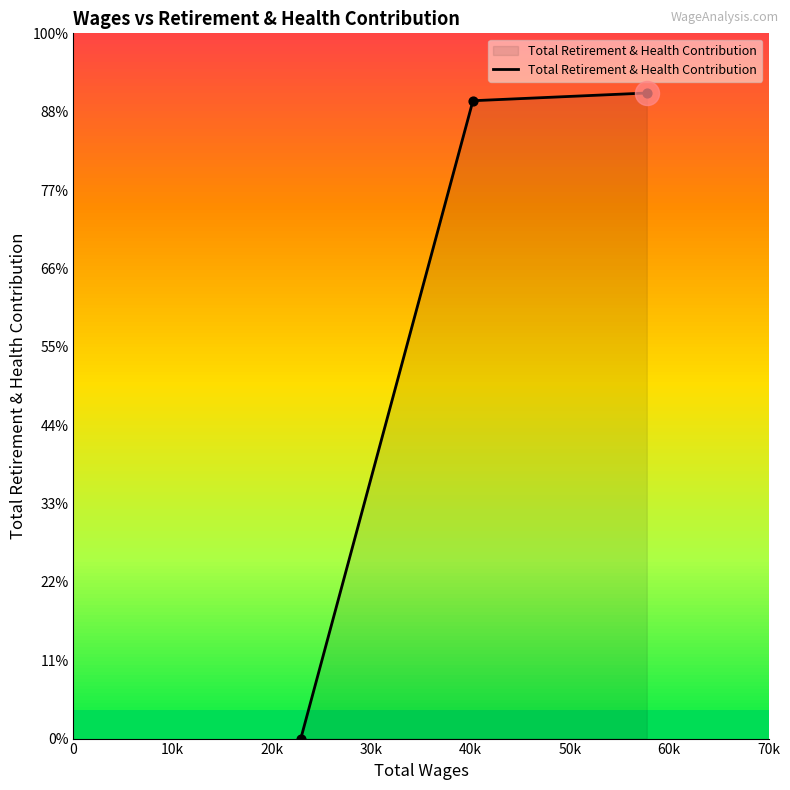

Between 10k and 0, which is larger?

10k